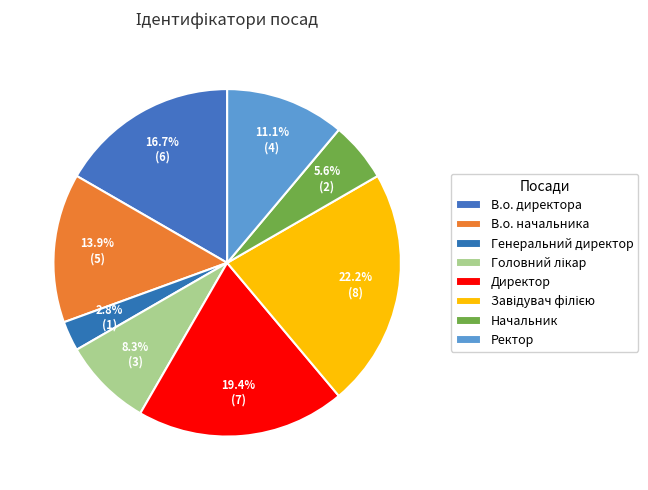

Approximately how many times larger is the value at Начальник compared to В.о. начальника?

0.4